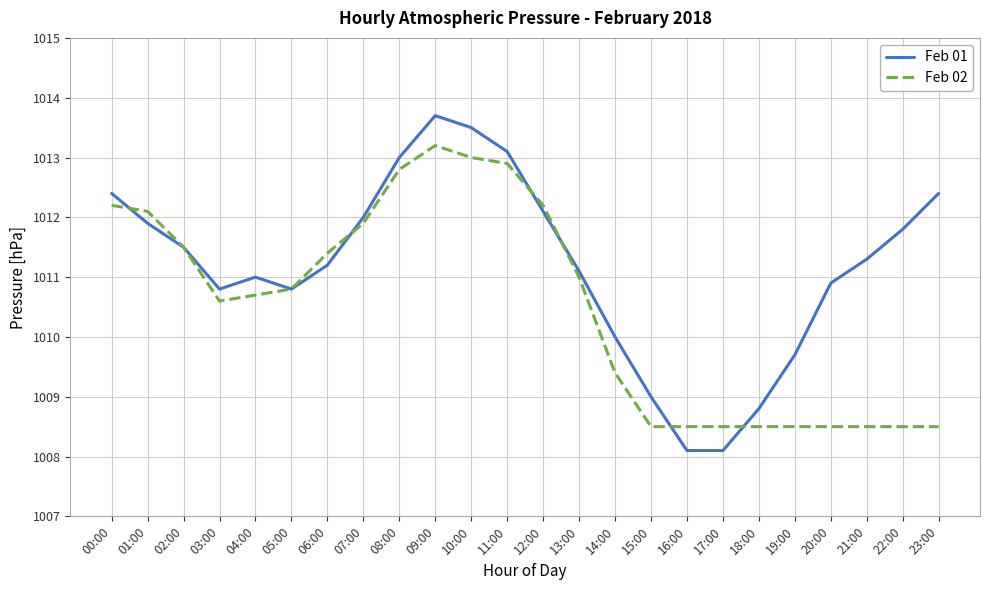

Which series has the largest range (max minus min)?

Feb 01